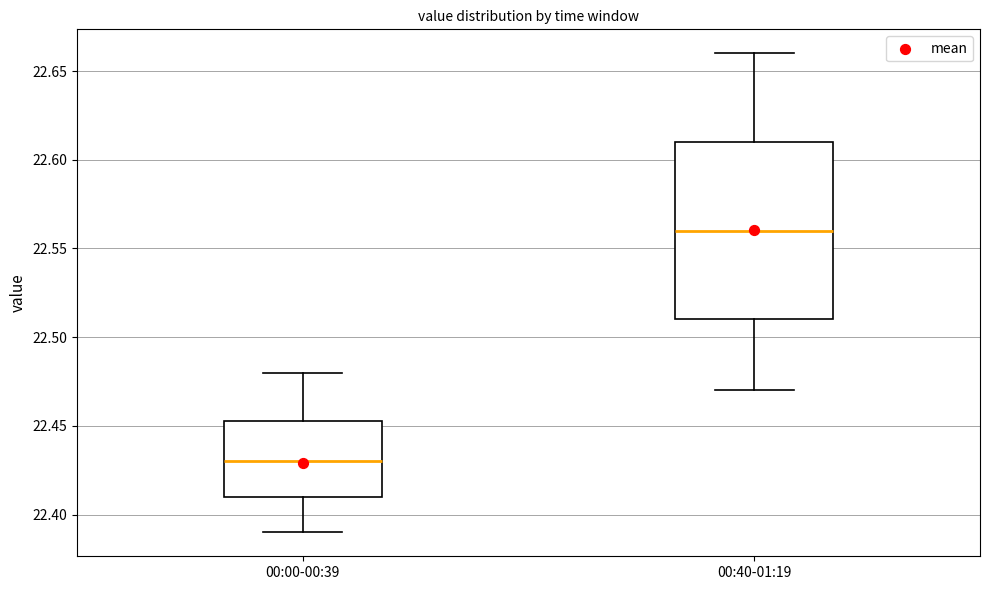

Comparing the boxes themselves (not the whiskers), which one is the tallest?

00:40-01:19